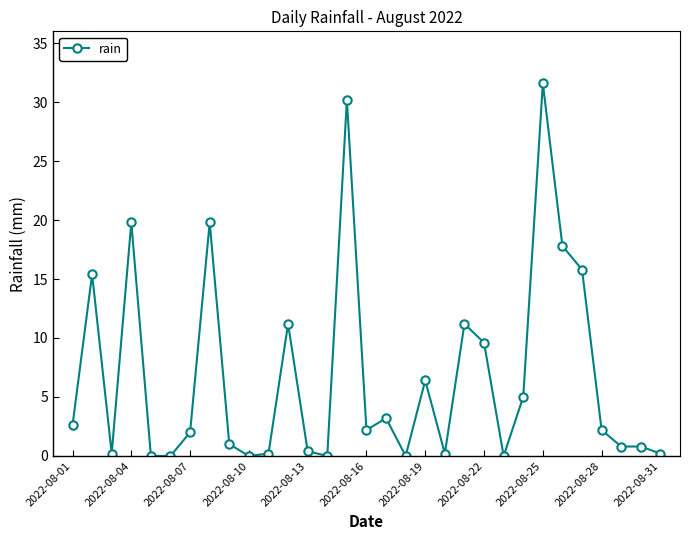

True or false: there are more than 1 points higher than both neighbors.

True